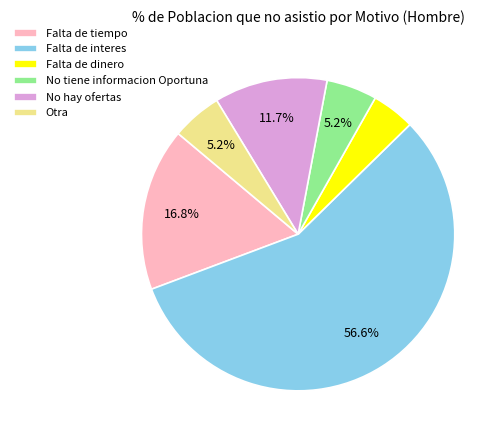

To the nearest percent, what is the average slice percentage?

17%